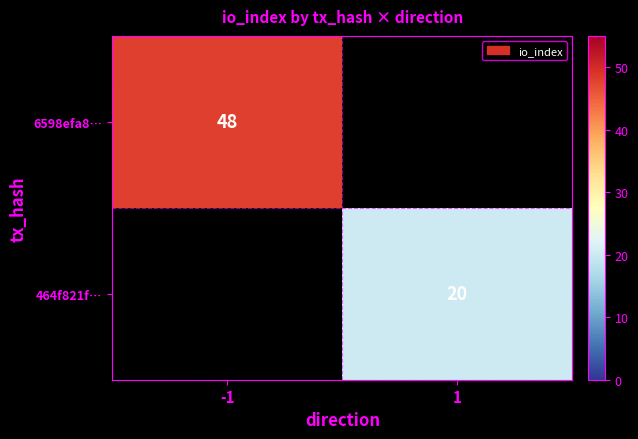

Is it true that 464f821f… equals 20 at 1?

True